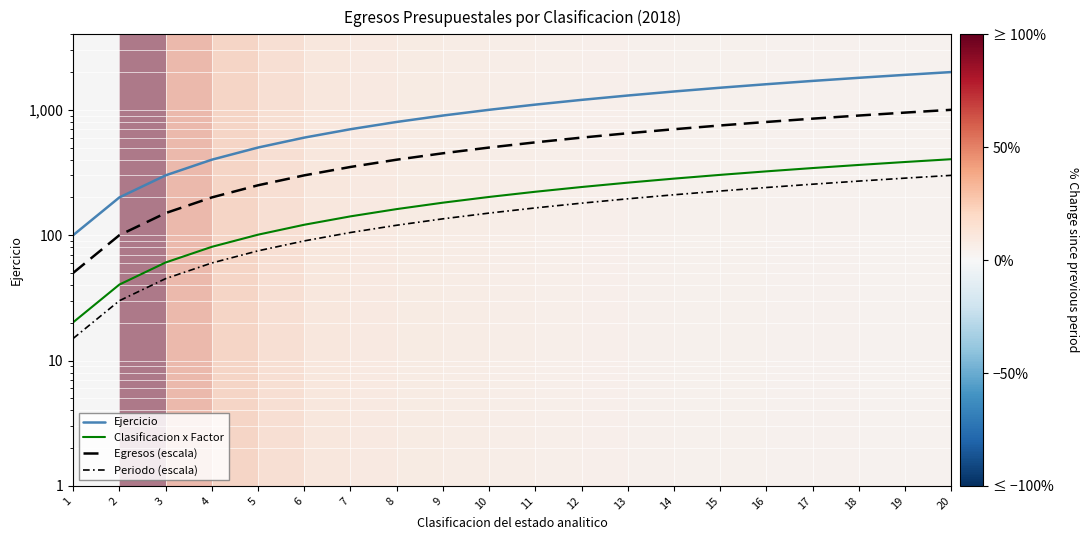

Rank the series by their maximum value, from lowest to highest.

Periodo (escala), Clasificacion x Factor, Egresos (escala), Ejercicio